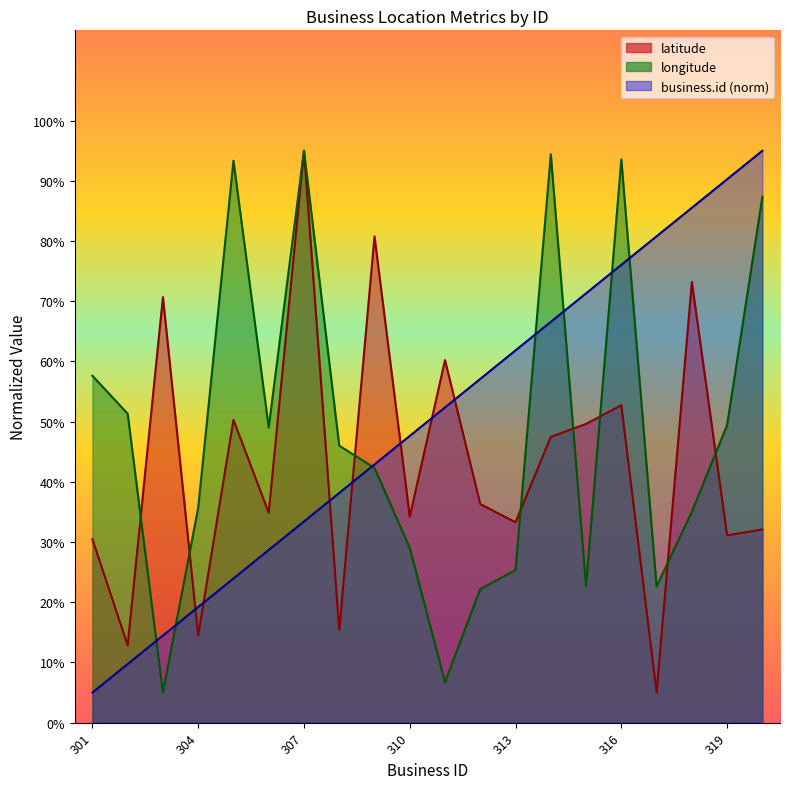

Which series has the widest spread of values?

business.id